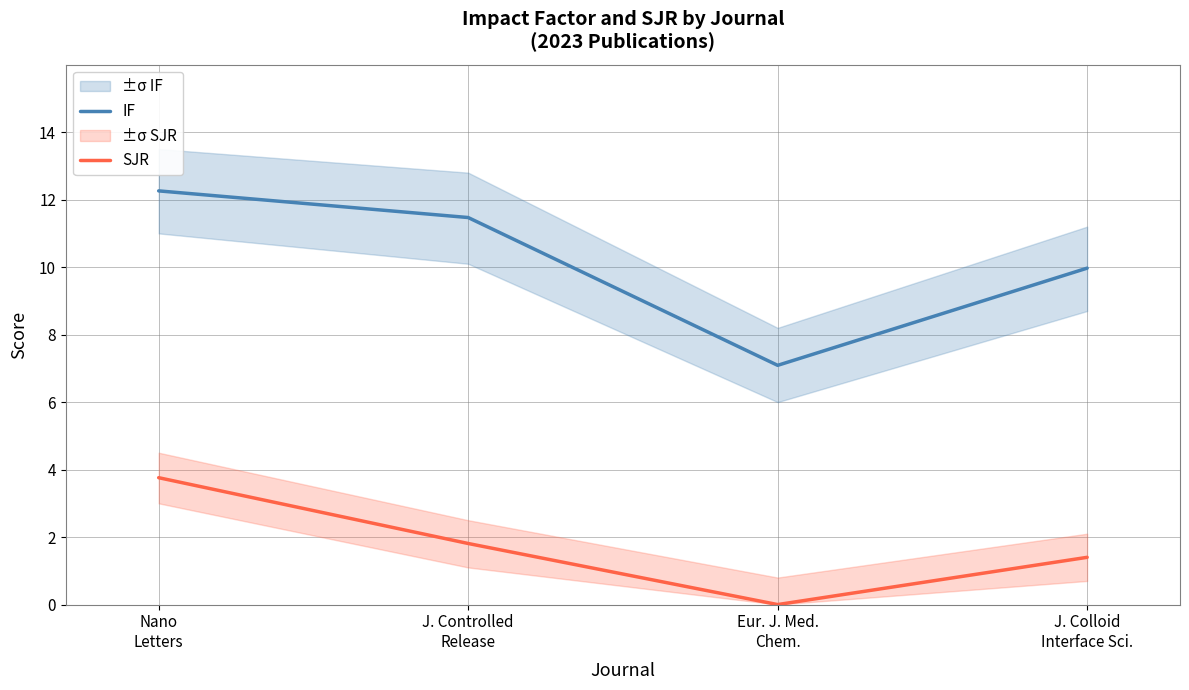

How many SJR values are between 1 and 3?

2